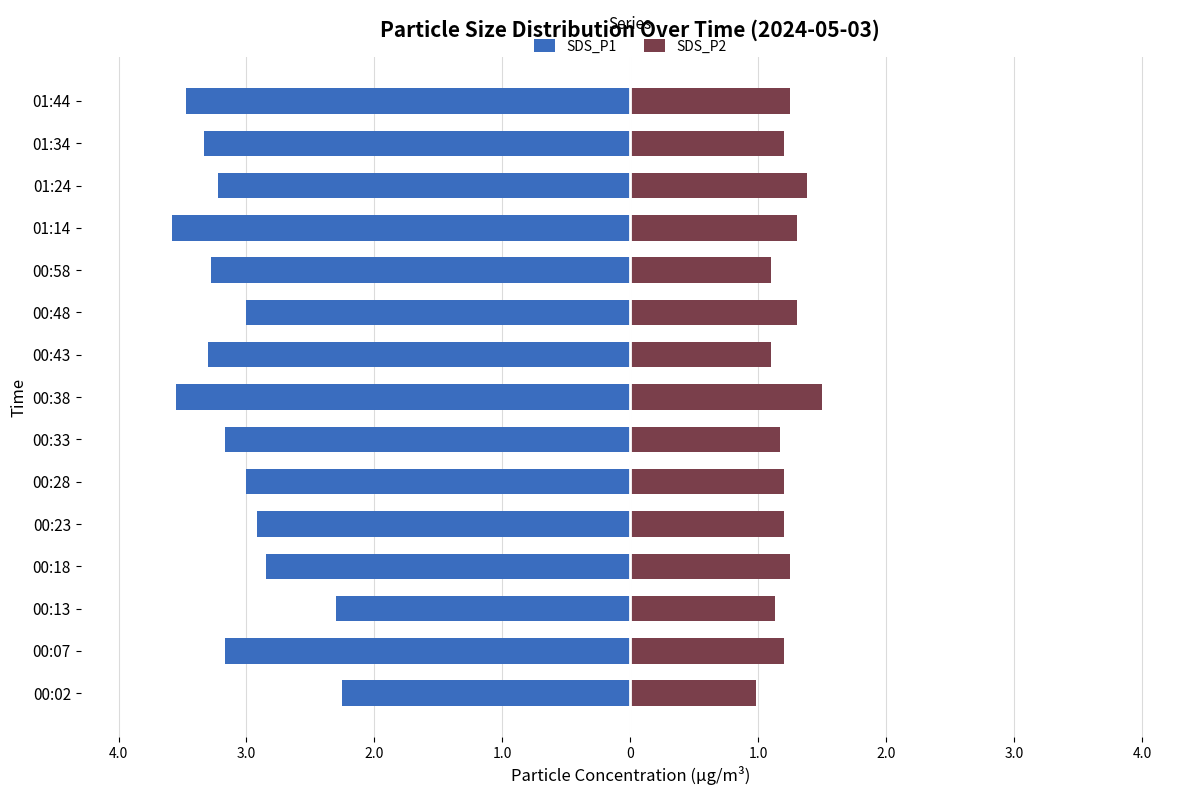

The value of SDS_P1 at 01:14 is -6.2. True or false?

False